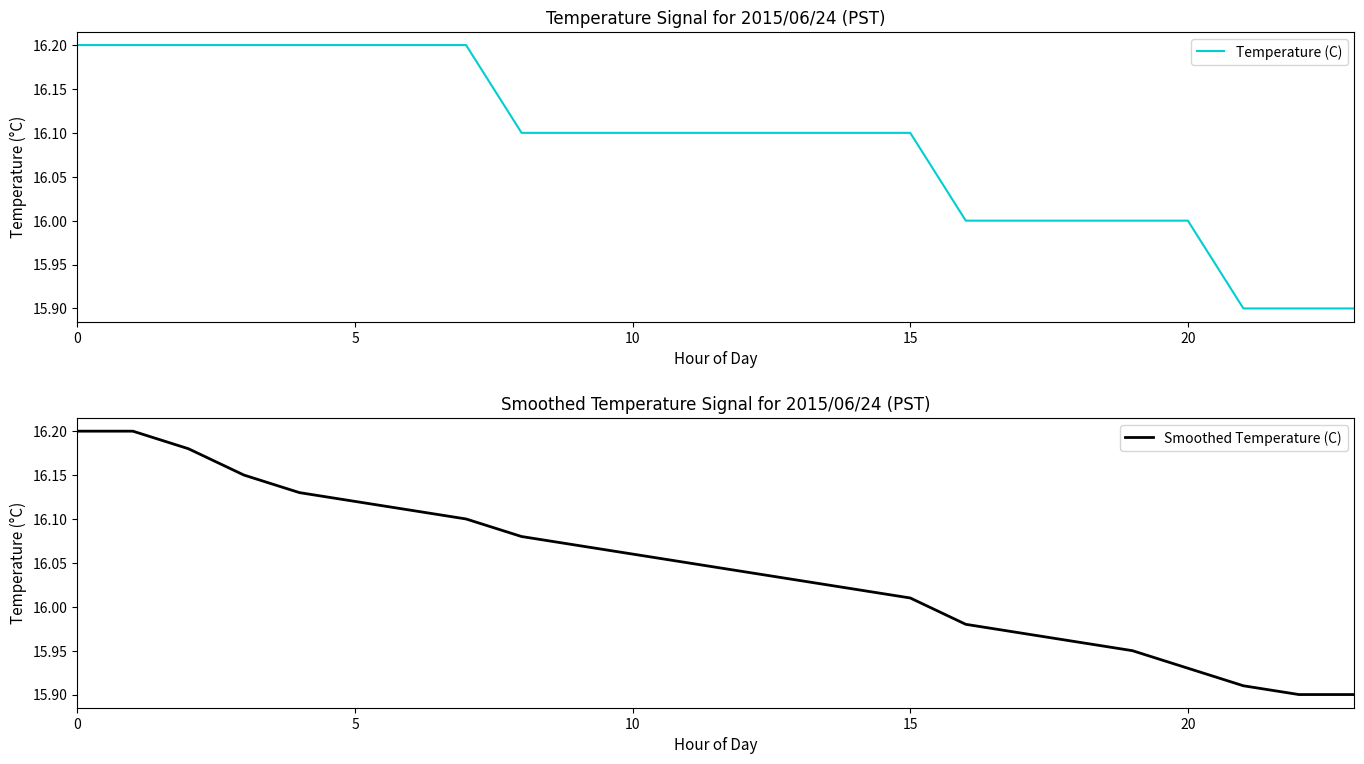

How many intersections are there between Smoothed Temperature (C) and Temperature (C)?

1